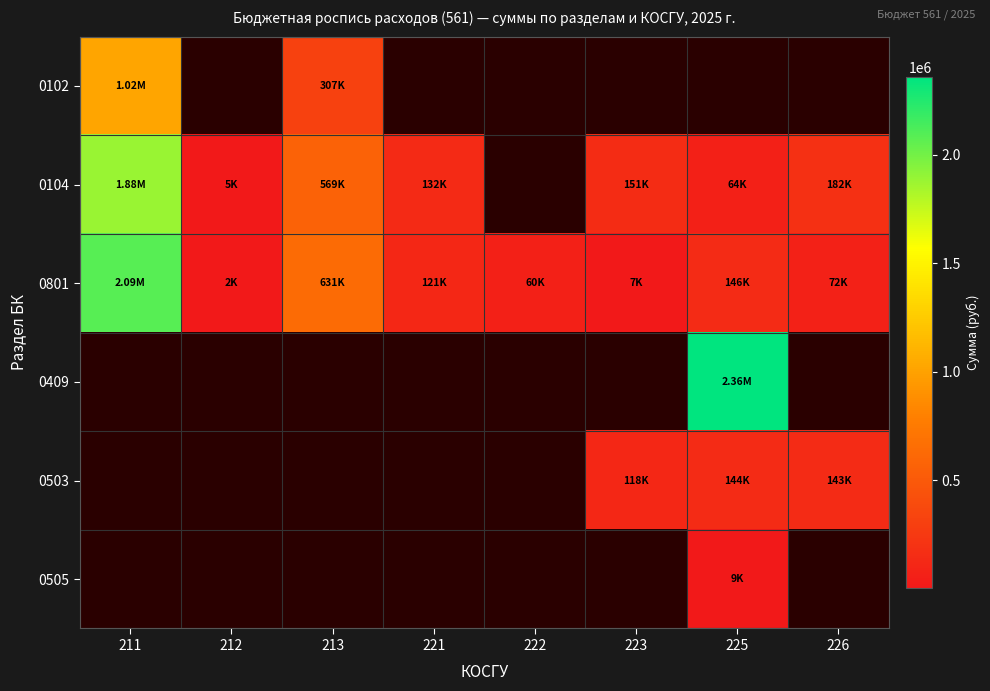

The value of 0801 at 211 is 3137098.9. True or false?

False